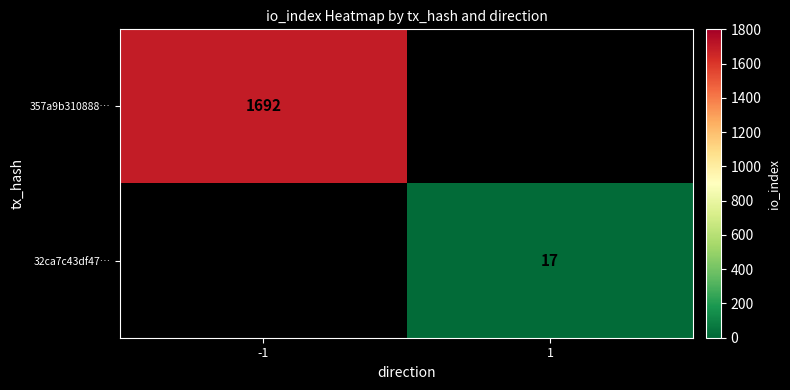

Is it true that 357a9b310888… equals 1692 at -1?

True